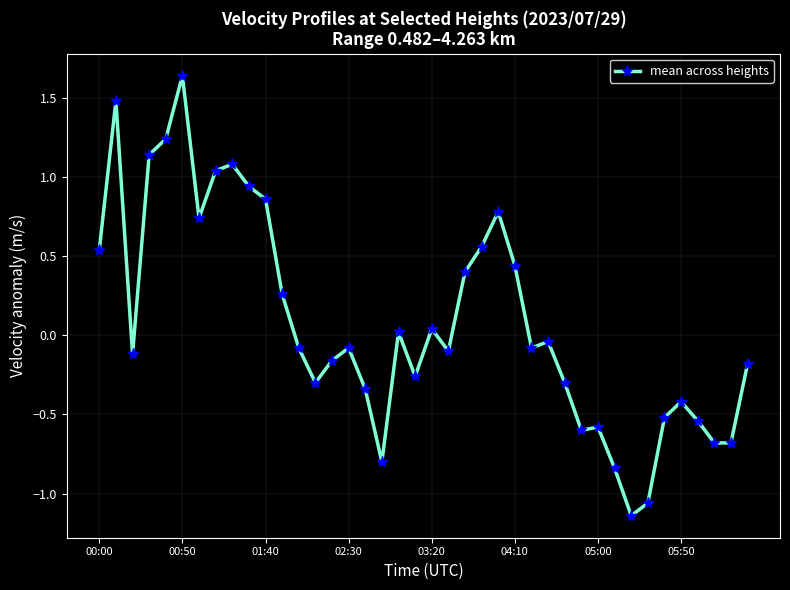

What is the difference between the second highest and minimum values?

2.6